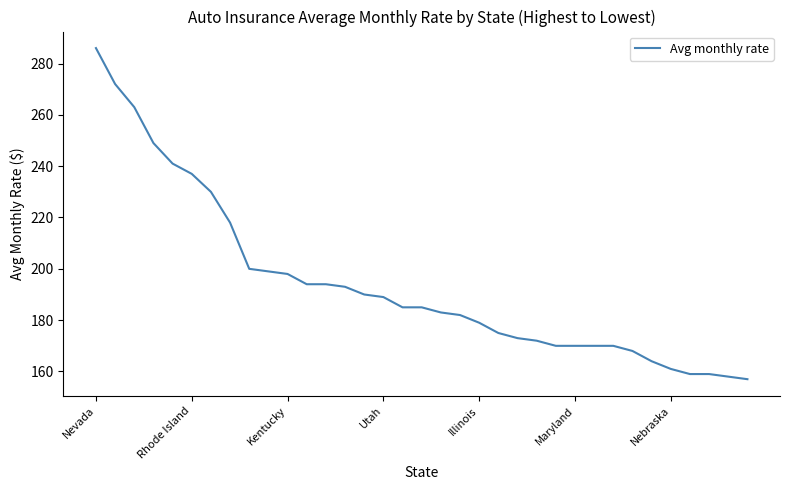

What is the difference between the maximum and minimum values?

129